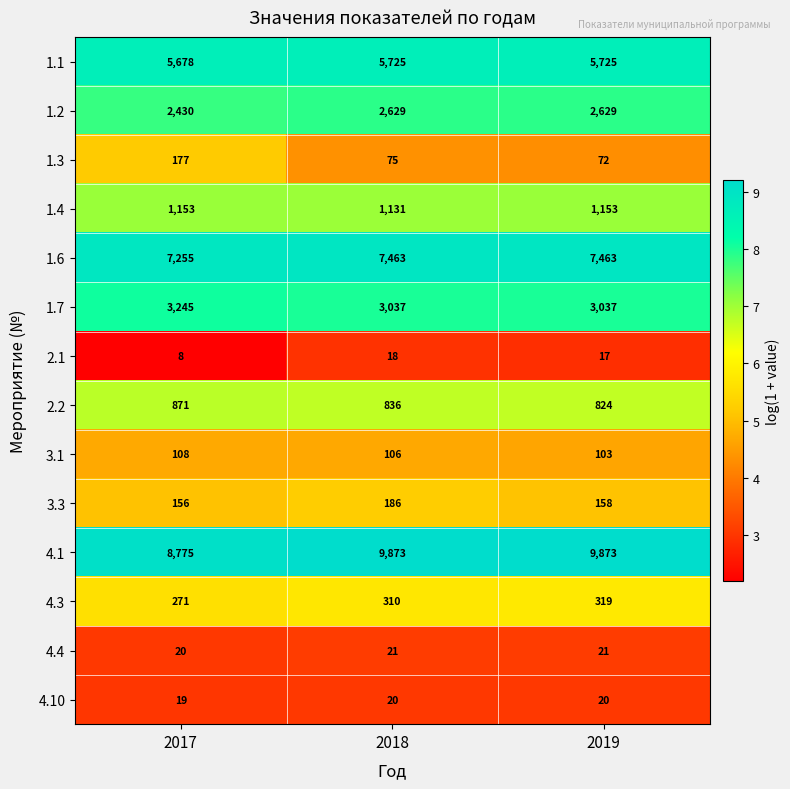

How many series are shown in this chart?

14